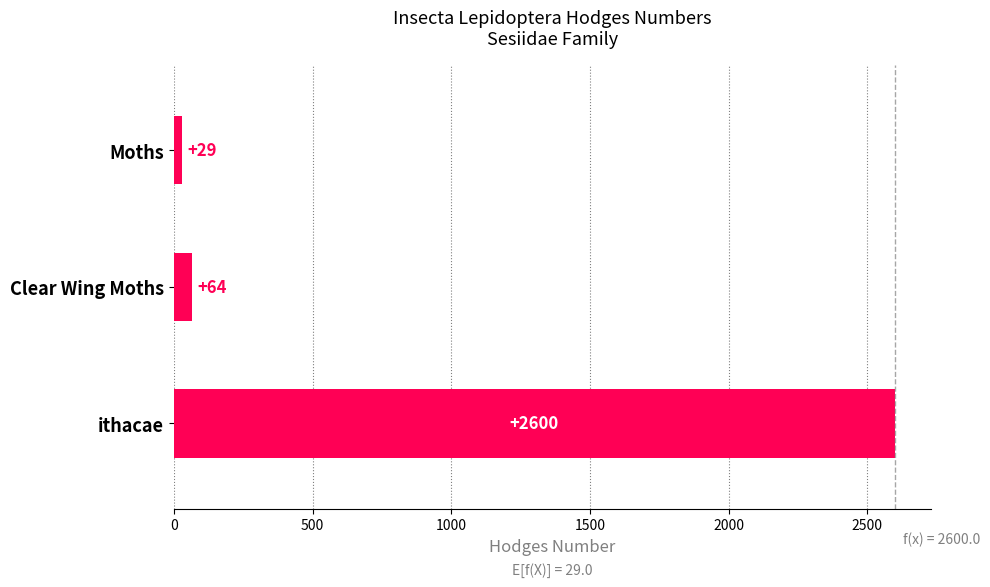

List the labels in order of value, largest first.

ithacae, Clear Wing Moths, Moths